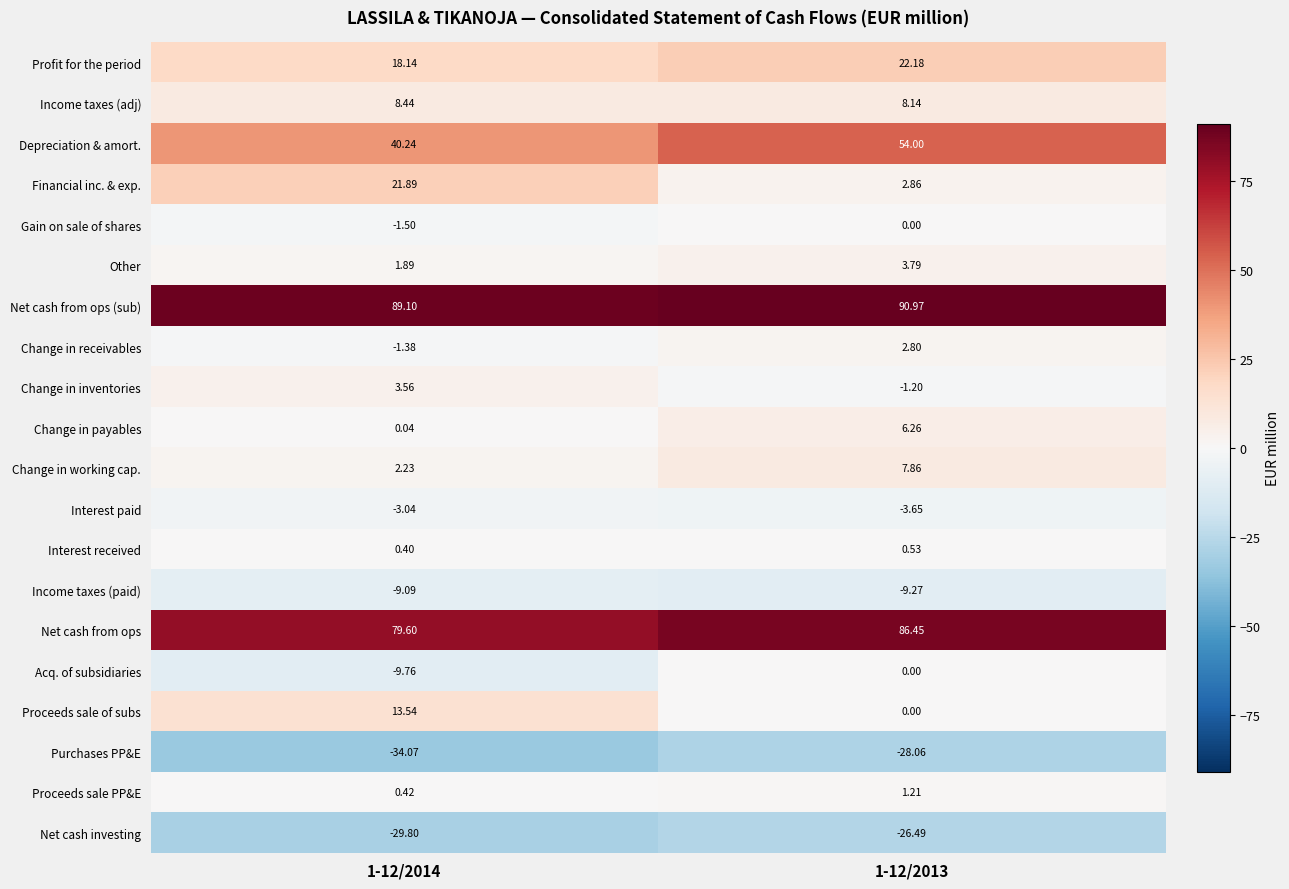

At which category is the sum across all series the highest?

1-12/2013